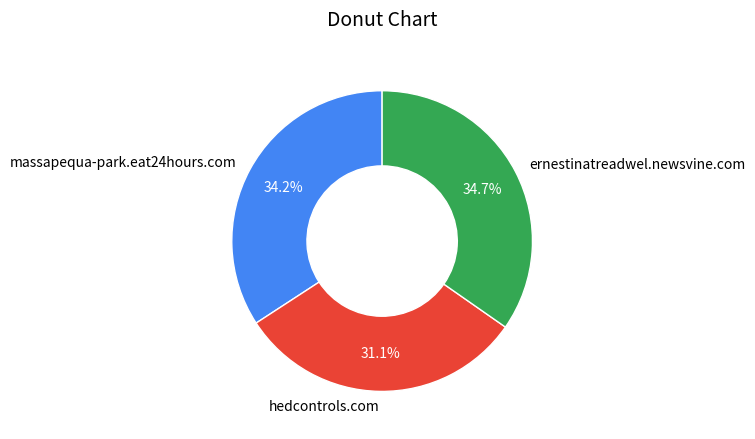

Does hedcontrols.com represent more than half of the total?

No